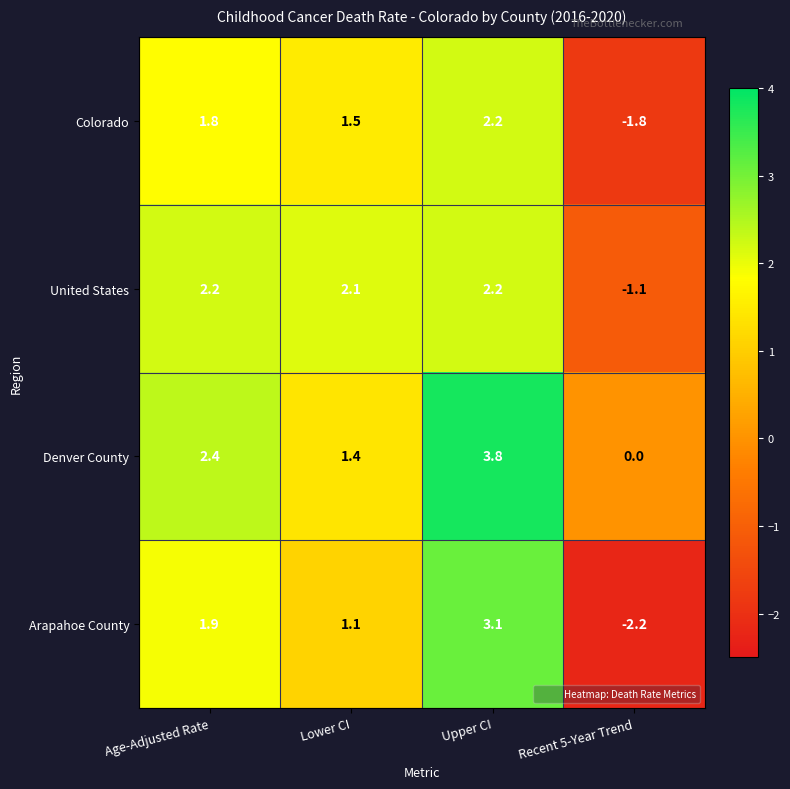

True or false: United States has a value of 2.8 at Lower CI.

False